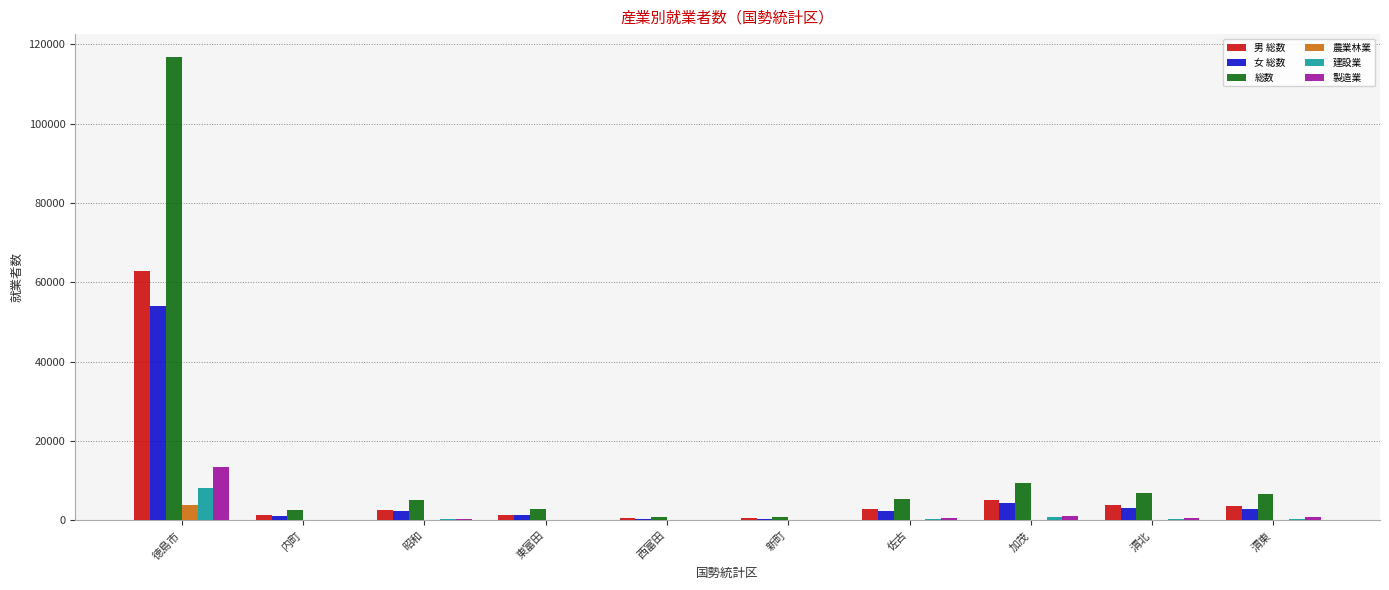

What is the average value of the 農業林業 series?

429